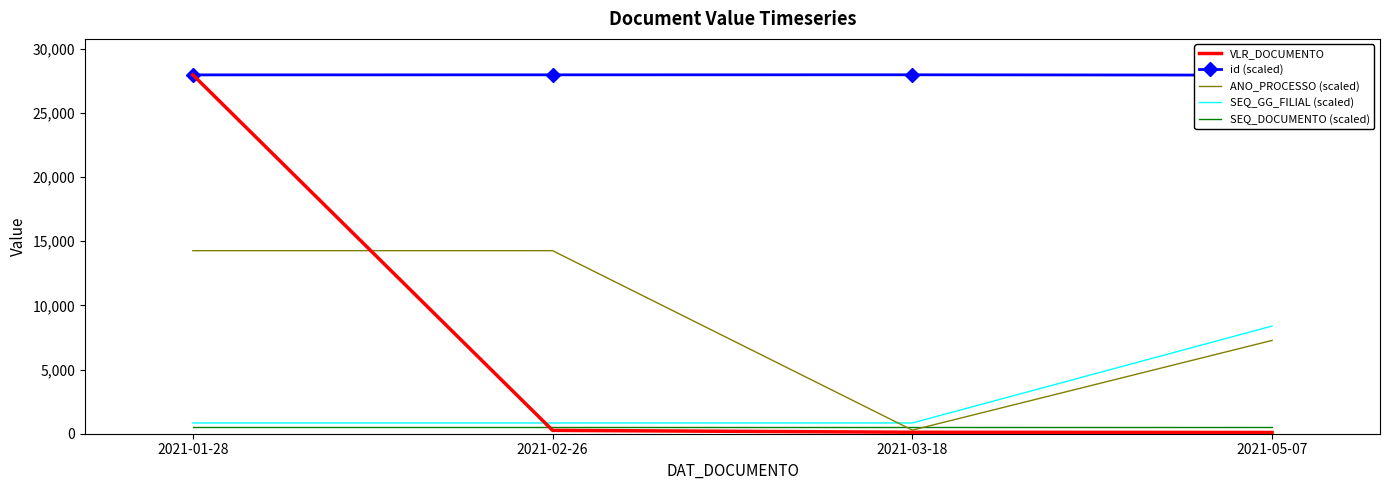

Rank the series at 2021-03-18 from highest to lowest value.

id (scaled), SEQ_GG_FILIAL (scaled), SEQ_DOCUMENTO (scaled), ANO_PROCESSO (scaled), VLR_DOCUMENTO